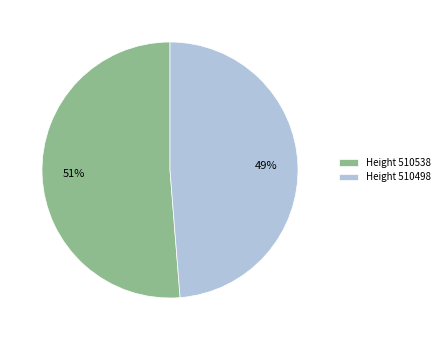

What percentage is the Height 510538 slice, to the nearest percent?

51%